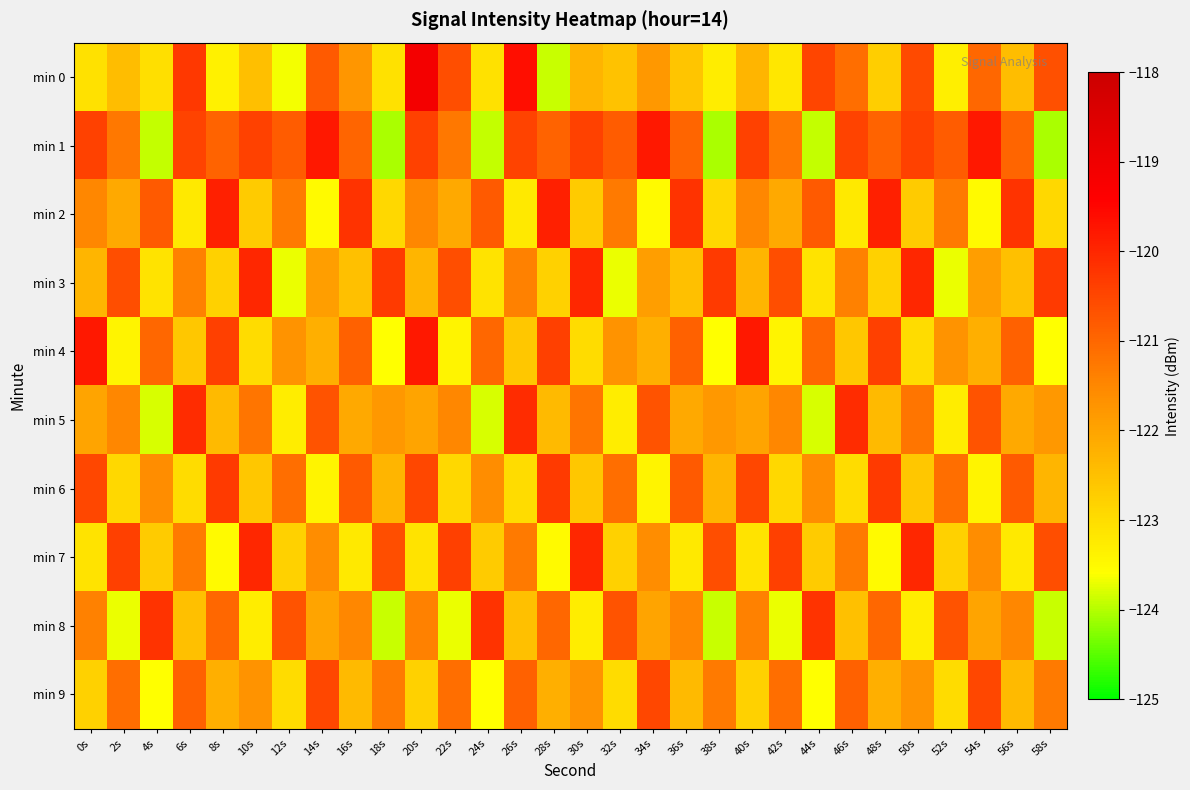

At which category is the sum across all series the highest?

20s